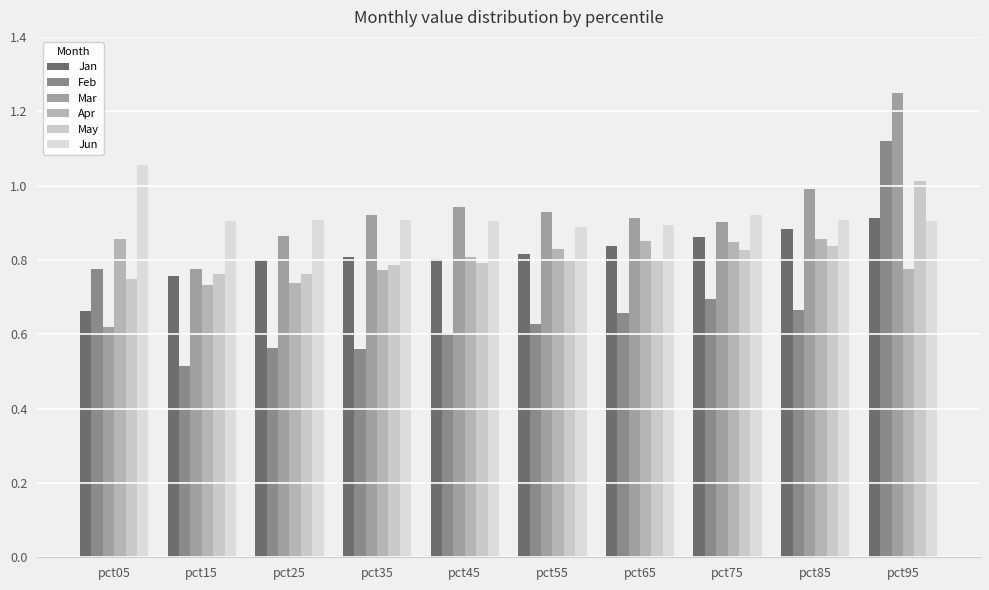

At which category does the chart reach its peak across all series?

pct95